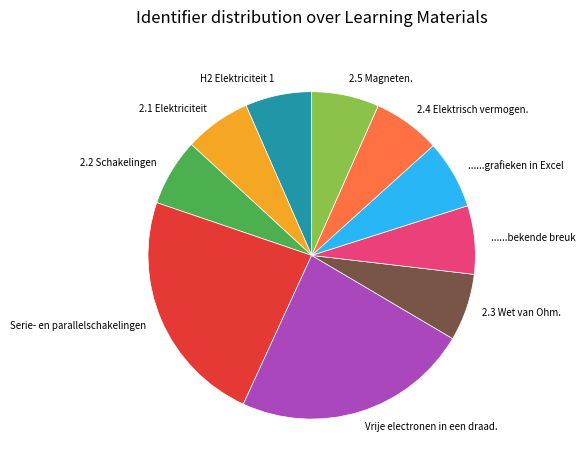

Between Vrije electronen in een draad. and 2.1 Elektriciteit, which is larger?

Vrije electronen in een draad.